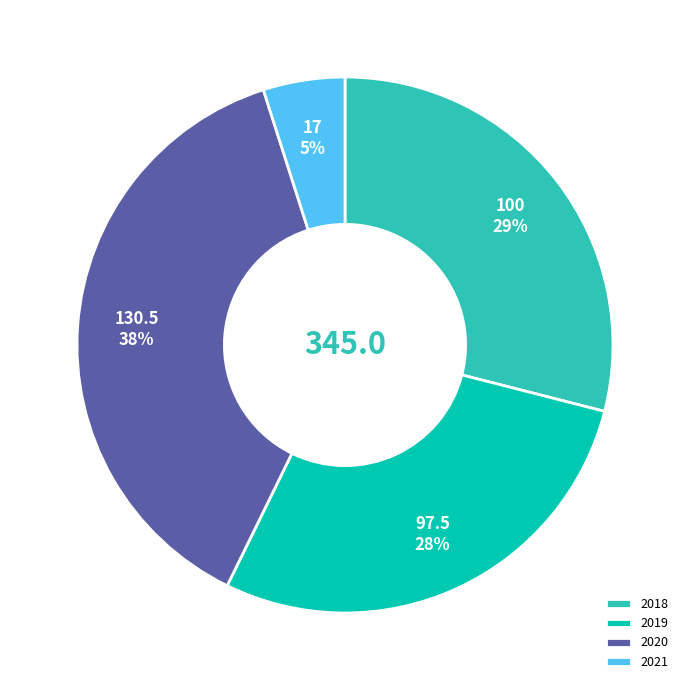

To the nearest percent, what is the difference between the largest and smallest slice percentages?

33%